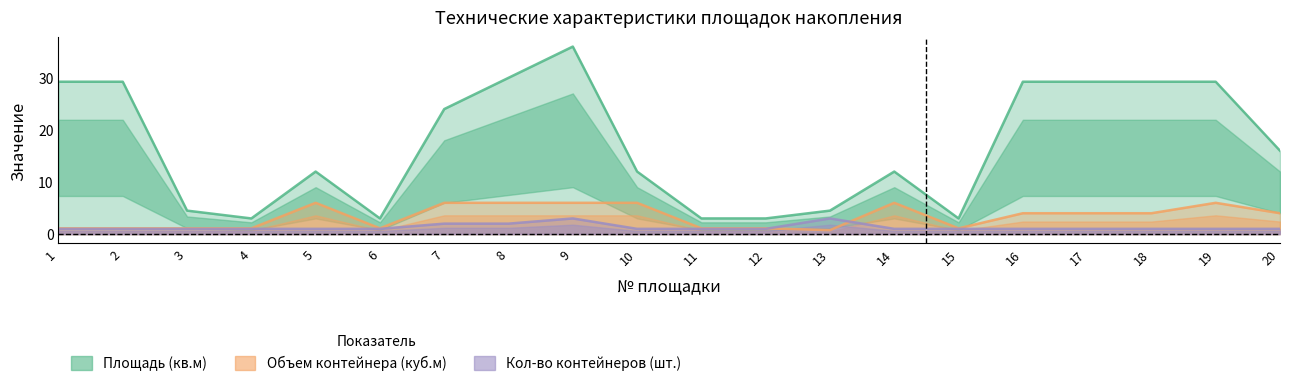

How many lines are shown in the chart?

3